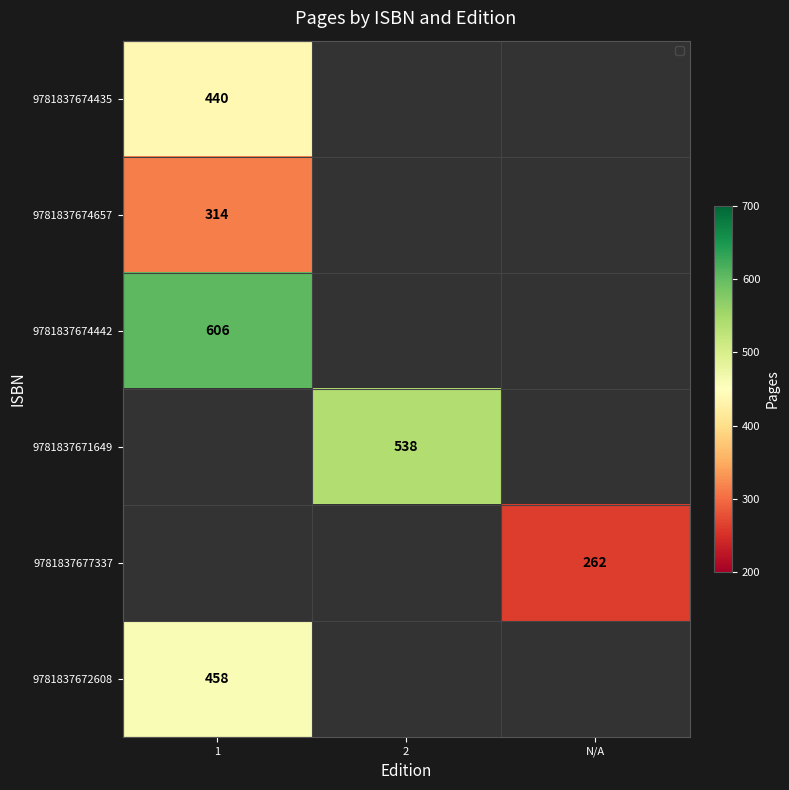

At which category does the chart reach its minimum across all series?

N/A